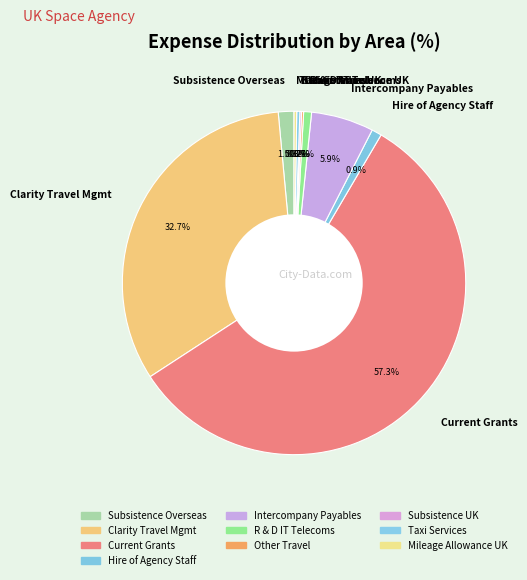

Combined, what portion of the pie is Taxi Services and Subsistence Overseas?

1.8%